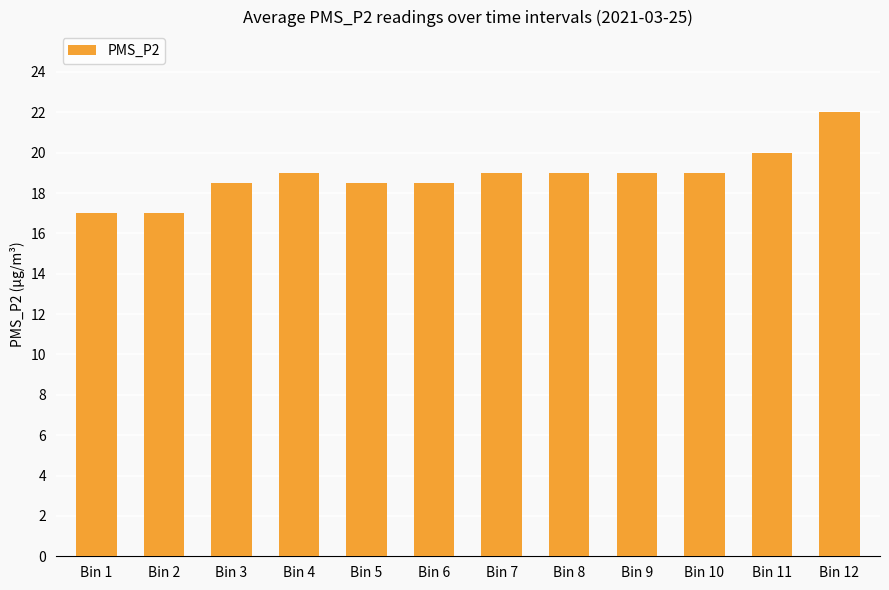

Reading left to right, extract all data points from this chart.

17.0	17.0	18.5	19.0	18.5	18.5	19.0	19.0	19.0	19.0	20.0	22.0